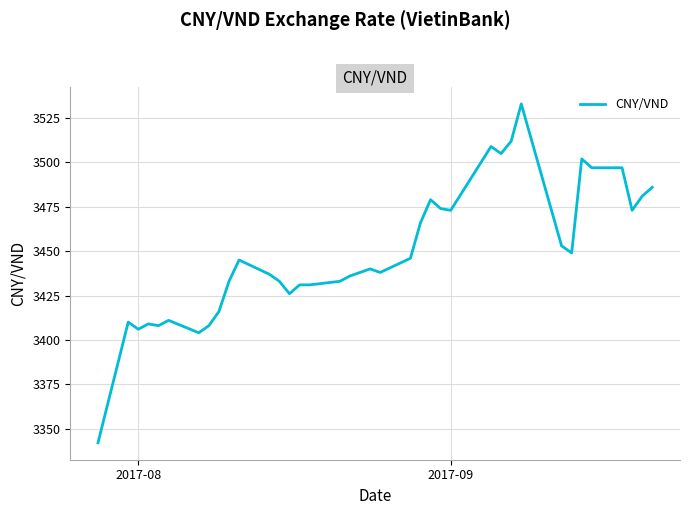

What is the maximum value shown in the chart?

3533